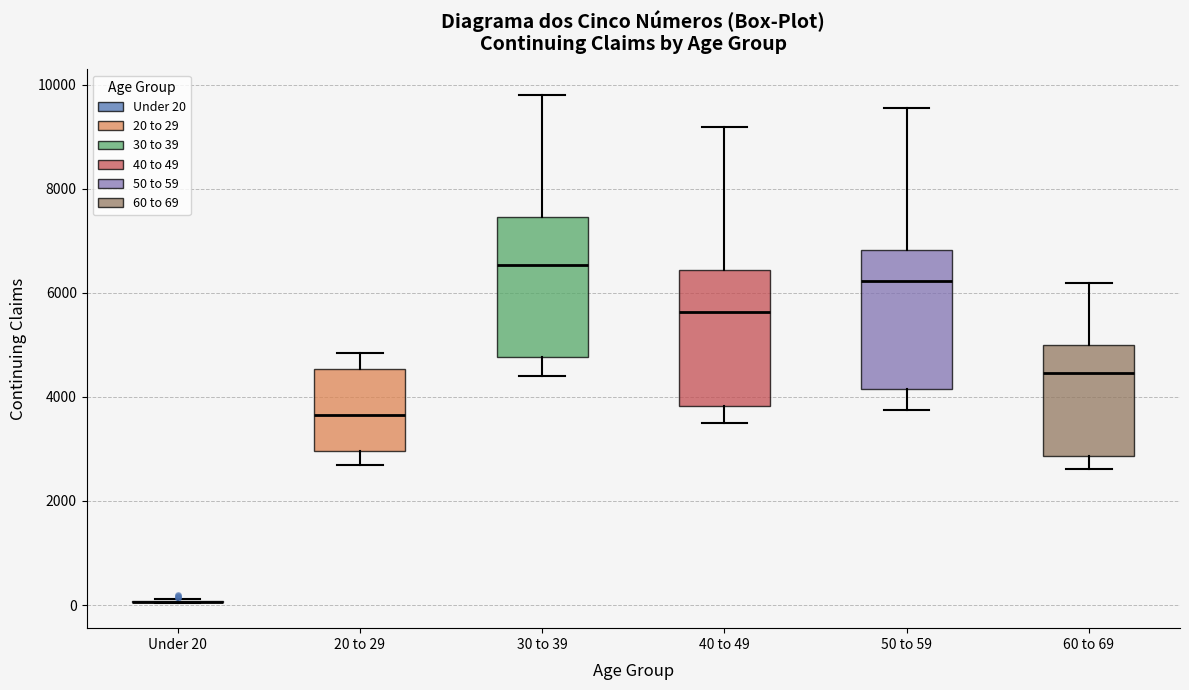

Reading left to right, transcribe this box plot: for each box, give where its median line is, the range the box spans, and where its two whiskers end, as read against the y-axis. The values are not printed on the chart, so give them approximately, as read against the axis.

Under 20: box collapsed to a line at 0, whiskers 0 to 200
20 to 29: median 3600, box 3000 to 4600, whiskers 2600 to 4800
30 to 39: median 6600, box 4800 to 7400, whiskers 4400 to 9800
40 to 49: median 5600, box 3800 to 6400, whiskers 3400 to 9200
50 to 59: median 6200, box 4200 to 6800, whiskers 3800 to 9600
60 to 69: median 4400, box 2800 to 5000, whiskers 2600 to 6200